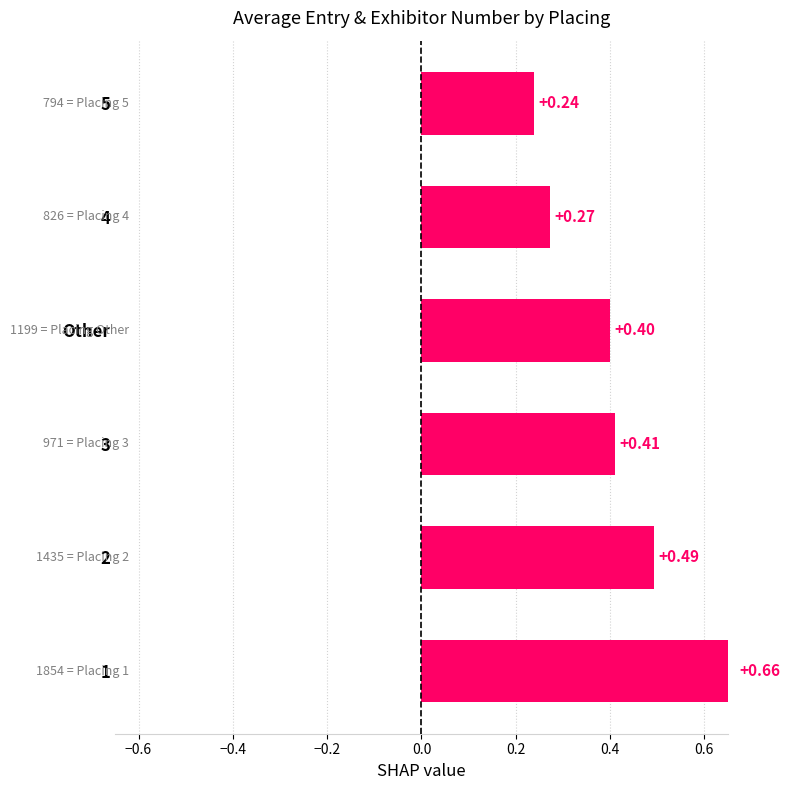

What is the minimum value shown in the chart?

0.2